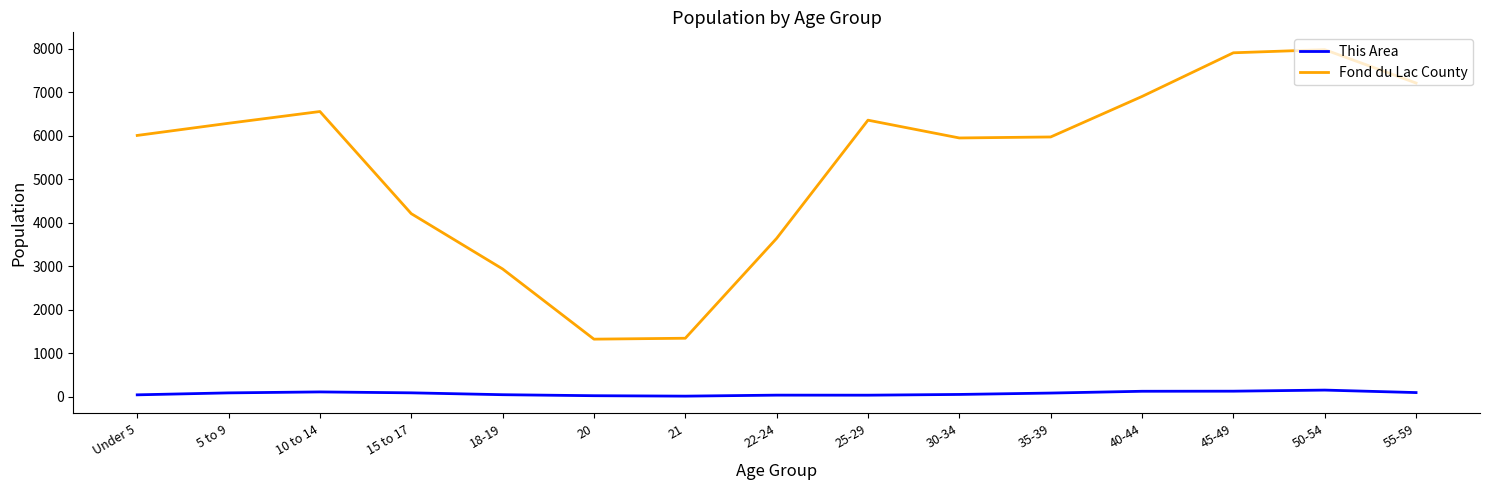

Which series changed the most between 5 to 9 and 55-59?

Fond du Lac County